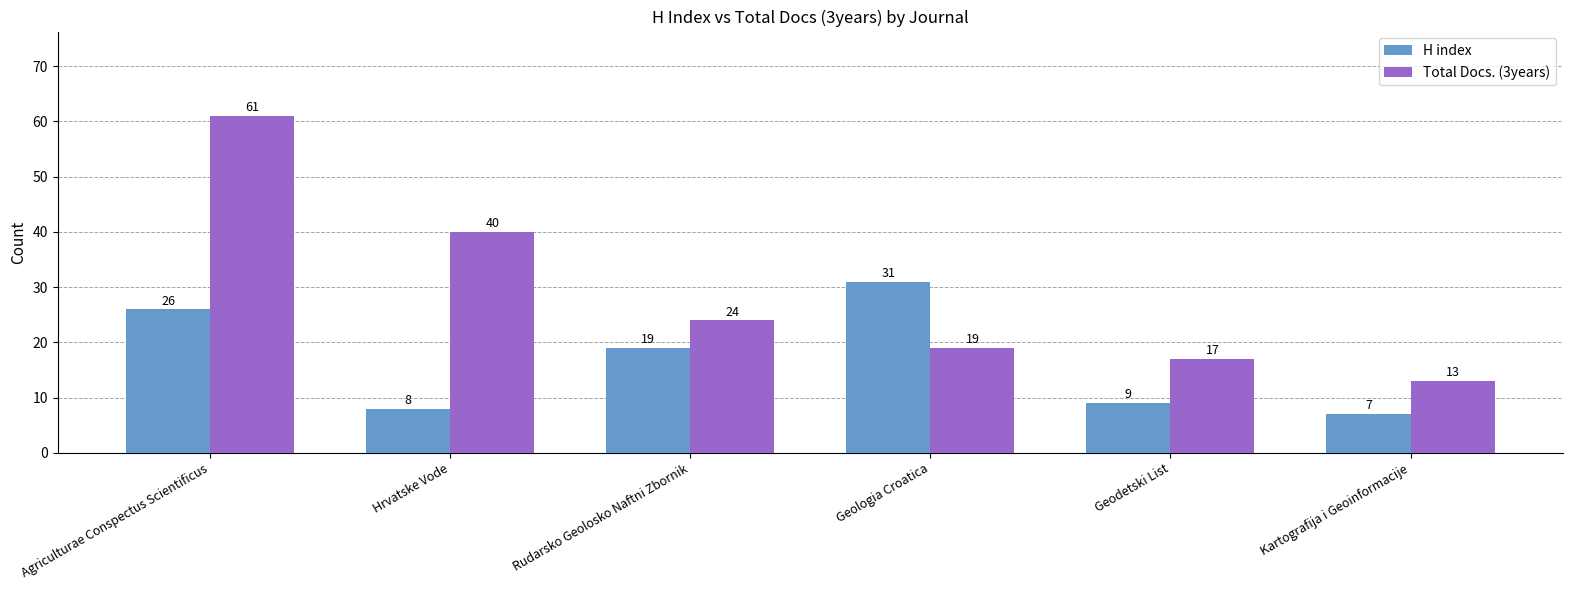

Which series has the largest range (max minus min)?

Total Docs. (3years)